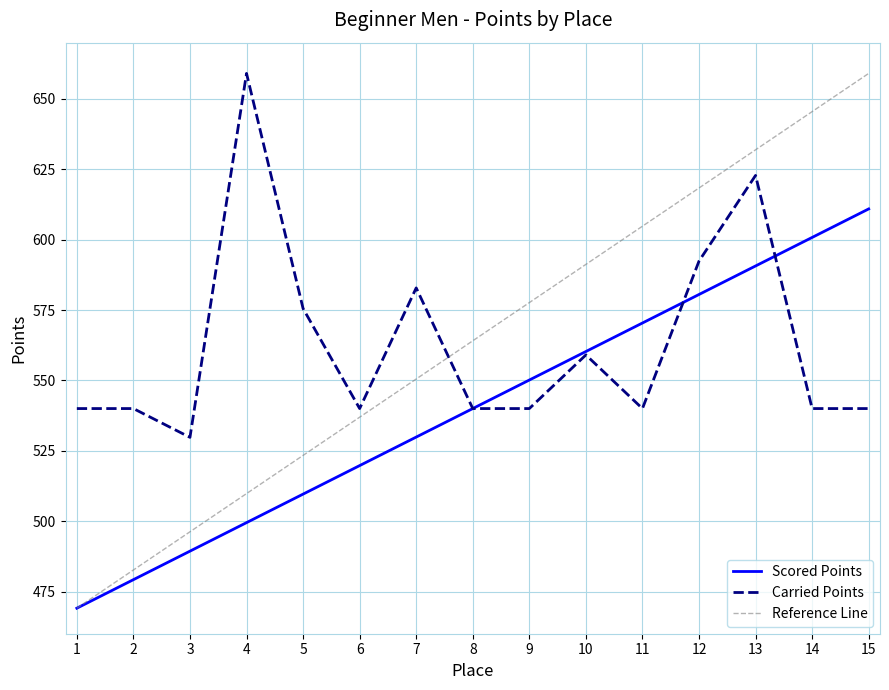

Which series has the largest range (max minus min)?

Scored Points